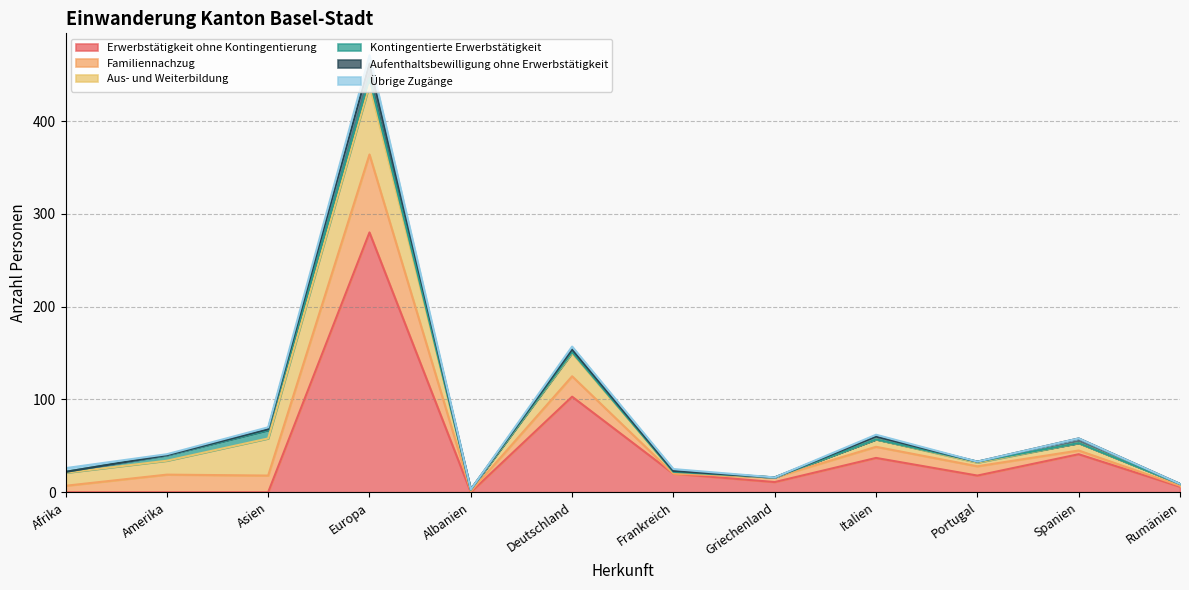

What are all the series names shown in the legend?

Erwerbstätigkeit ohne Kontingentierung, Familiennachzug, Aus- und Weiterbildung, Kontingentierte Erwerbstätigkeit, Aufenthaltsbewilligung ohne Erwerbstätigkeit, Übrige Zugänge